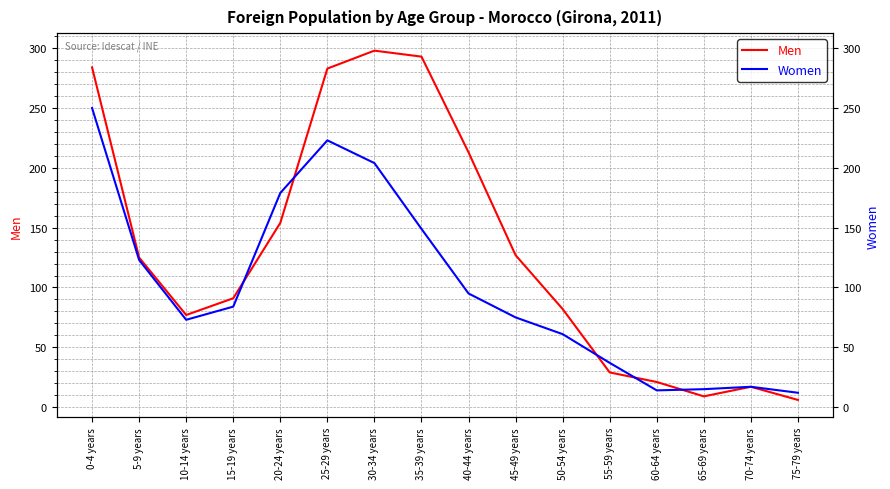

Reading left to right, transcribe all the data shown in this chart.

Men: 0-4 years=284	5-9 years=125	10-14 years=77	15-19 years=91	20-24 years=154	25-29 years=283	30-34 years=298	35-39 years=293	40-44 years=213	45-49 years=127	50-54 years=82	55-59 years=29	60-64 years=21	65-69 years=9	70-74 years=17	75-79 years=6
Women: 0-4 years=250	5-9 years=123	10-14 years=73	15-19 years=84	20-24 years=179	25-29 years=223	30-34 years=204	35-39 years=149	40-44 years=95	45-49 years=75	50-54 years=61	55-59 years=37	60-64 years=14	65-69 years=15	70-74 years=17	75-79 years=12